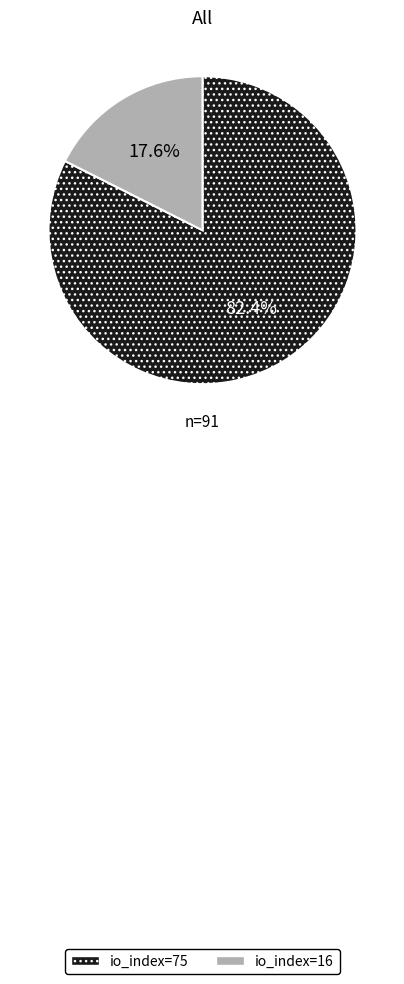

Which category has the smallest portion of the pie?

io_index=16